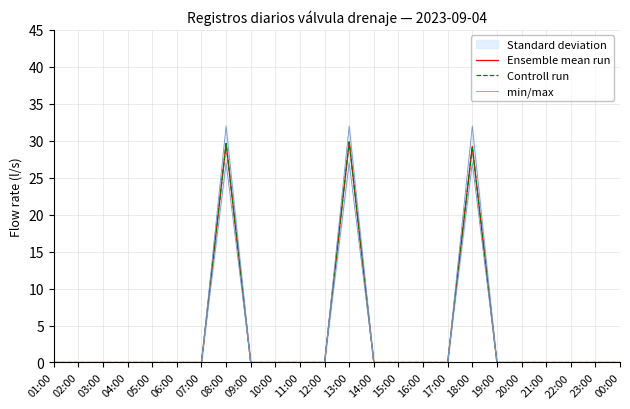

The value of Controll run at 19:00 is 0.0. True or false?

True